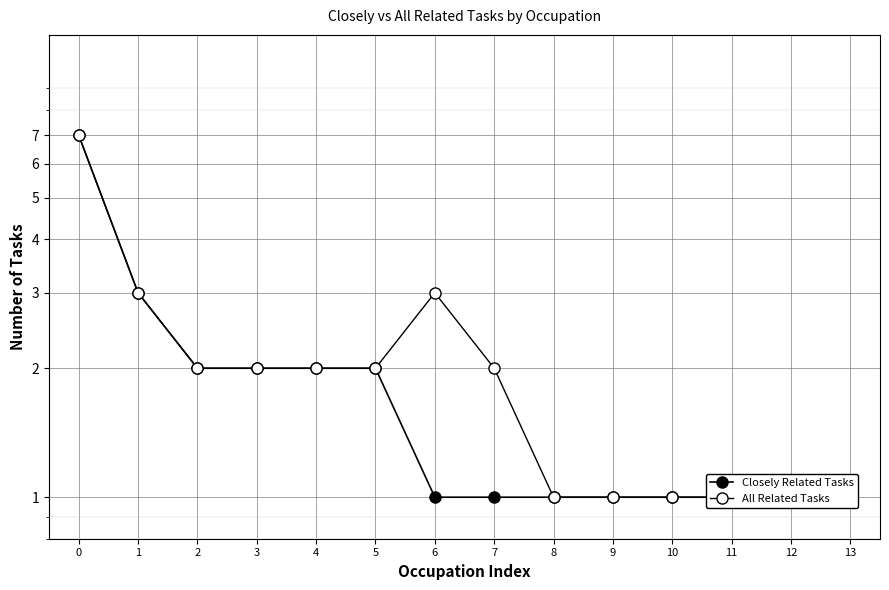

Is this an area chart (filled region under the line)?

No